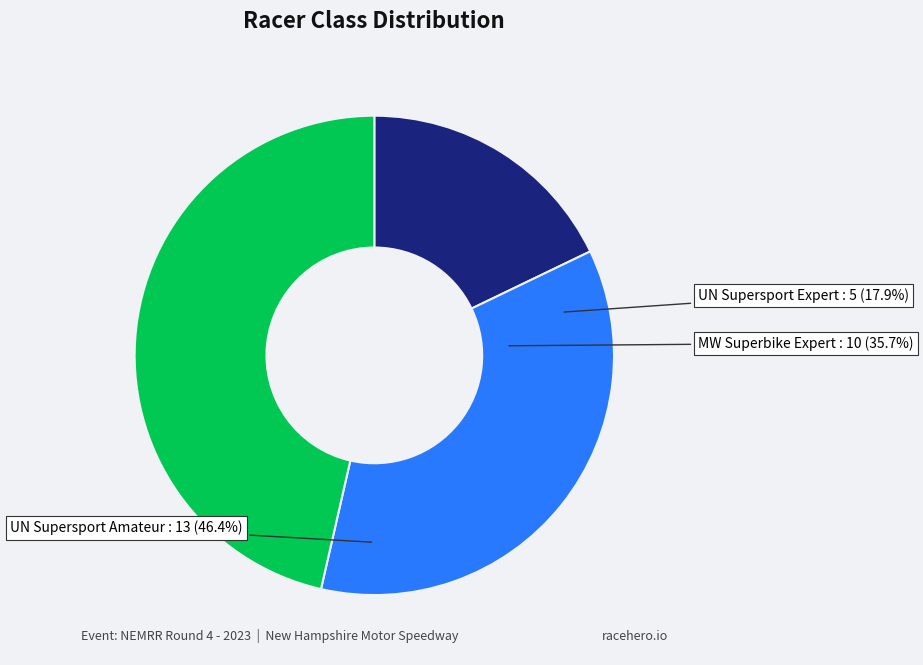

Count the number of slices in the pie.

3